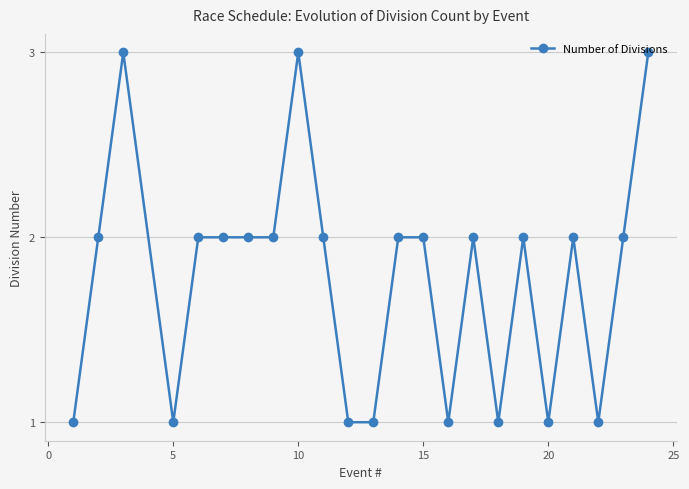

What is the greatest value displayed?

3